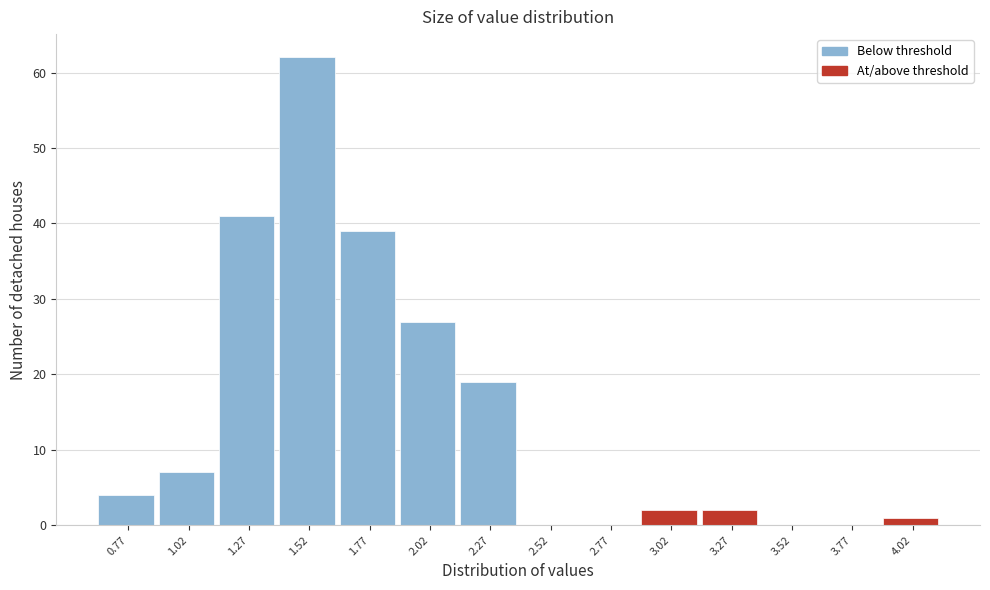

Reading left to right, extract all data points from this chart.

0.77=4	1.02=7	1.27=41	1.52=62	1.77=39	2.02=27	2.27=19	2.52=0	2.77=0	3.02=2	3.27=2	3.52=0	3.77=0	4.02=1